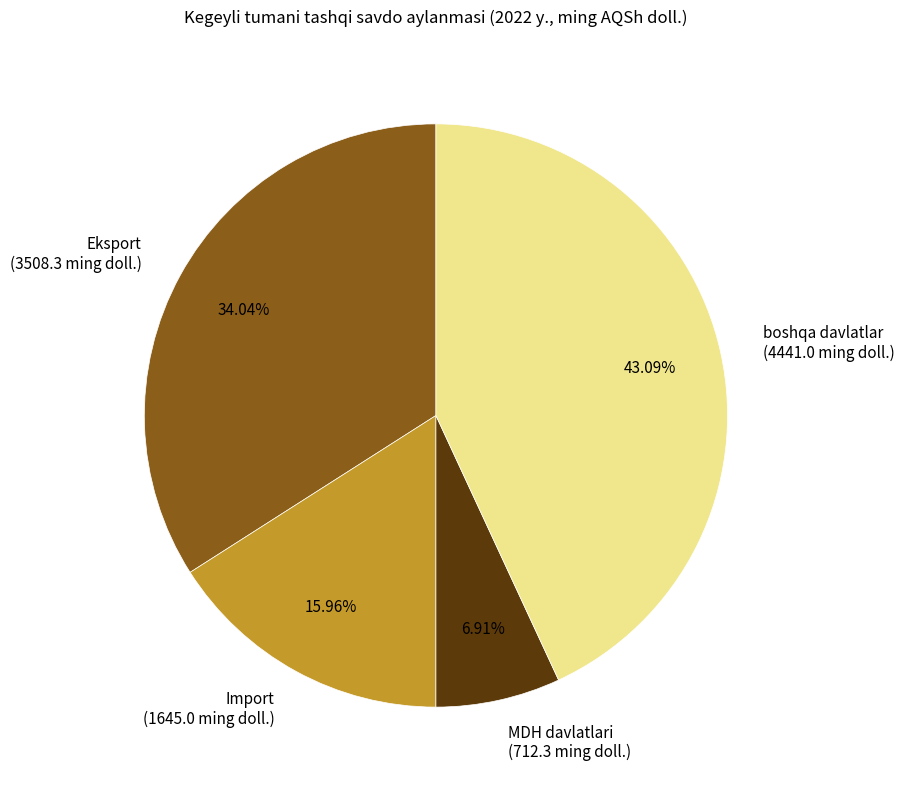

What is the smallest slice in the pie chart?

MDH davlatlari